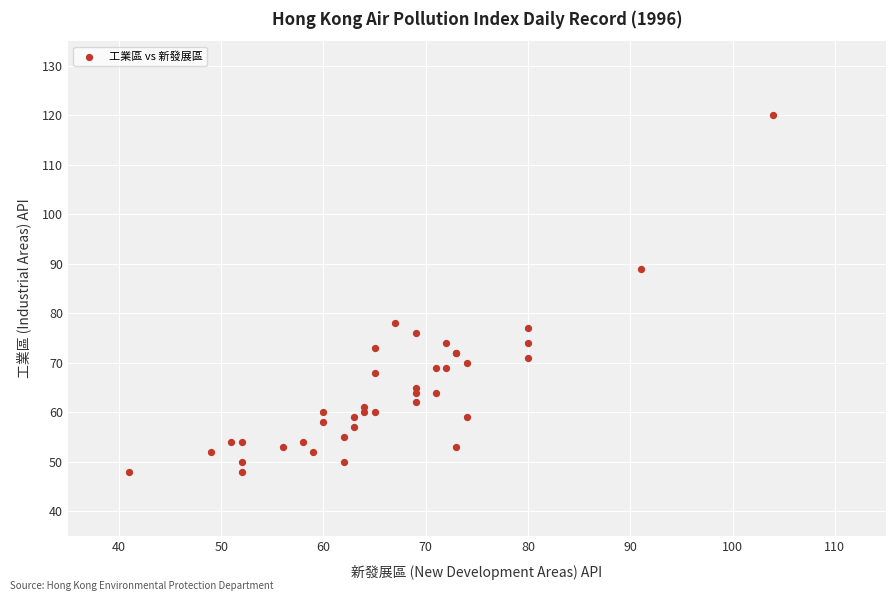

What Y value in the scatter plot is closest to 84?

89